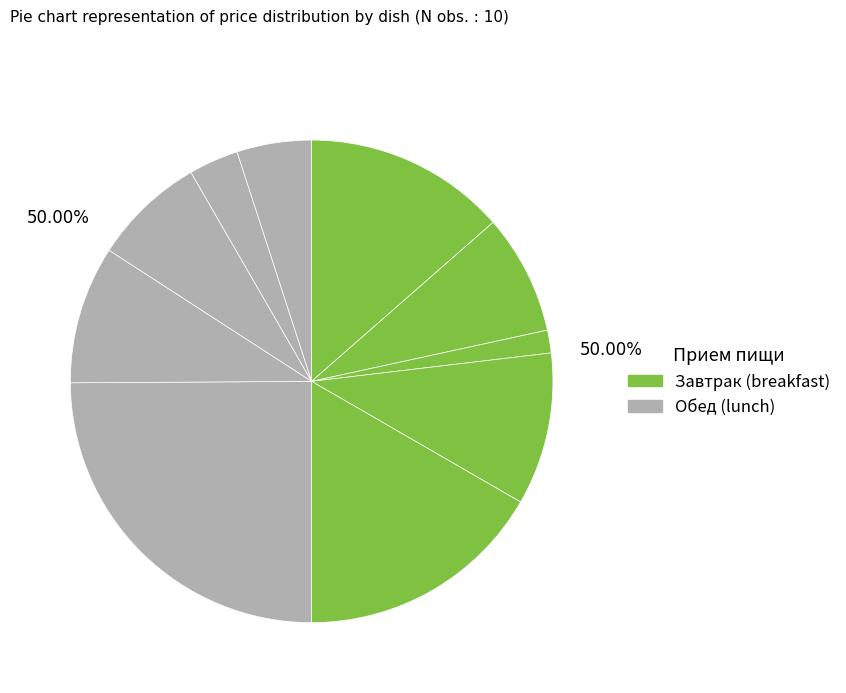

Rank the categories by value from highest to lowest.

курица тушеная, яблоко/апельсин/груша, гор.блюдо, бутерброд с маслом и сыром, картофельное пюре, гор.напиток, компот из сухофруктов, салат витаминный, хлеб пшеничный (обед), хлеб пшеничный (завтрак)